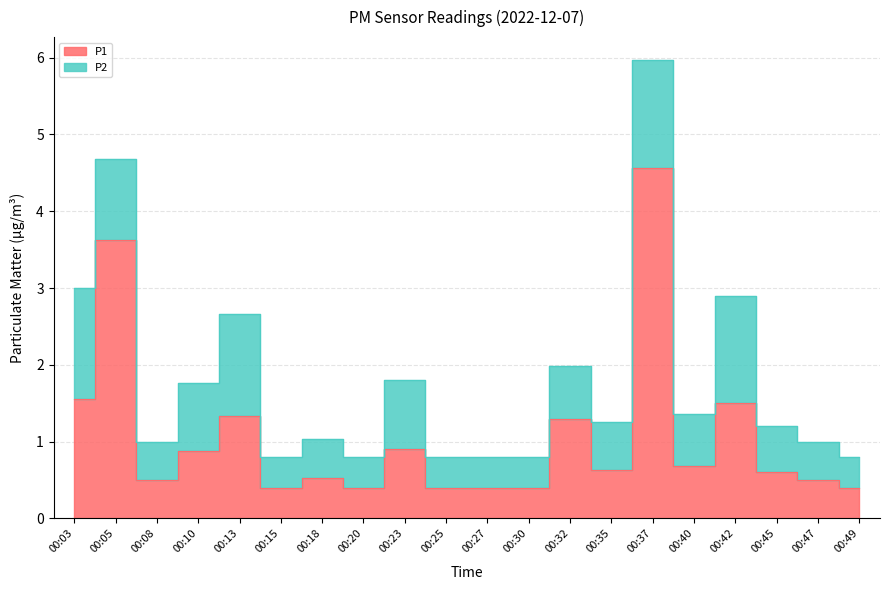

The value at 00:42 is 1.5. True or false?

True